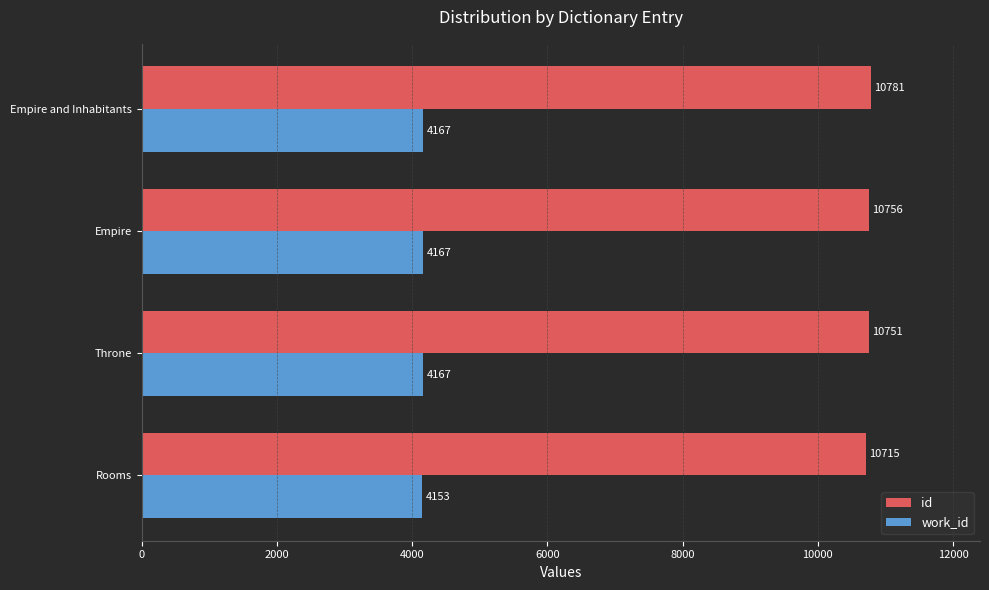

Count the number of categories in the chart.

4